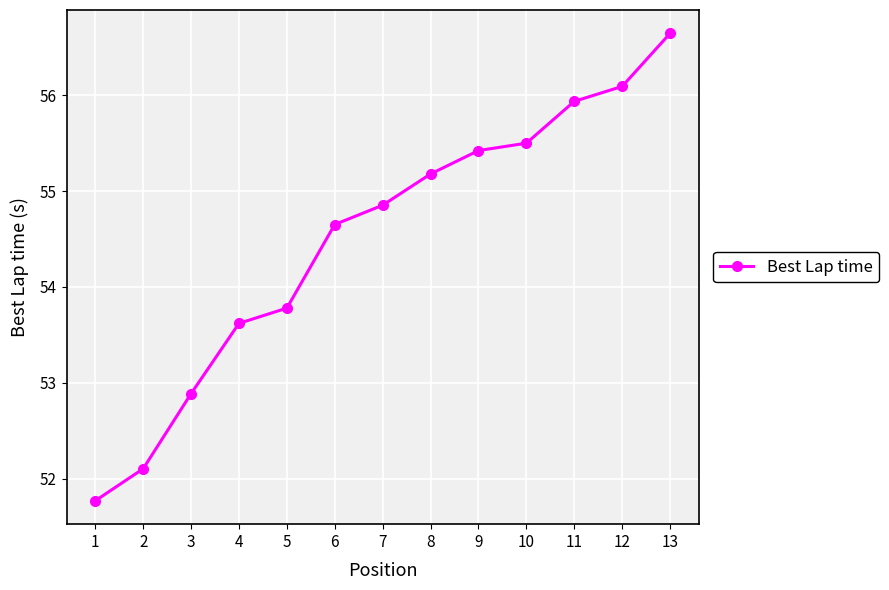

True or false: there are more than 0 points higher than both neighbors.

False